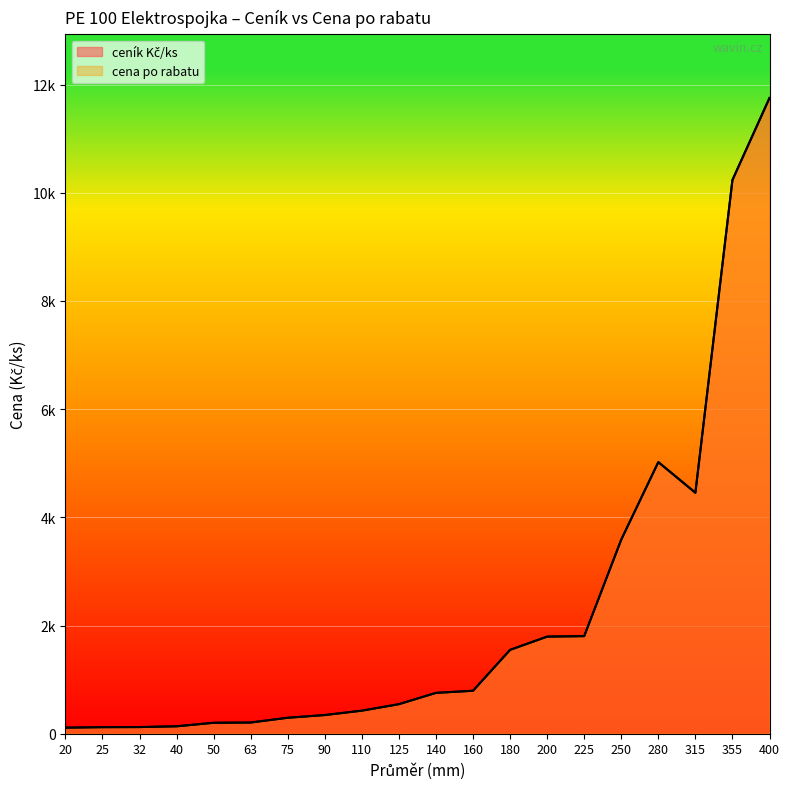

Is the value of ceník Kč/ks at 280 greater than the value of cena po rabatu at 75?

Yes